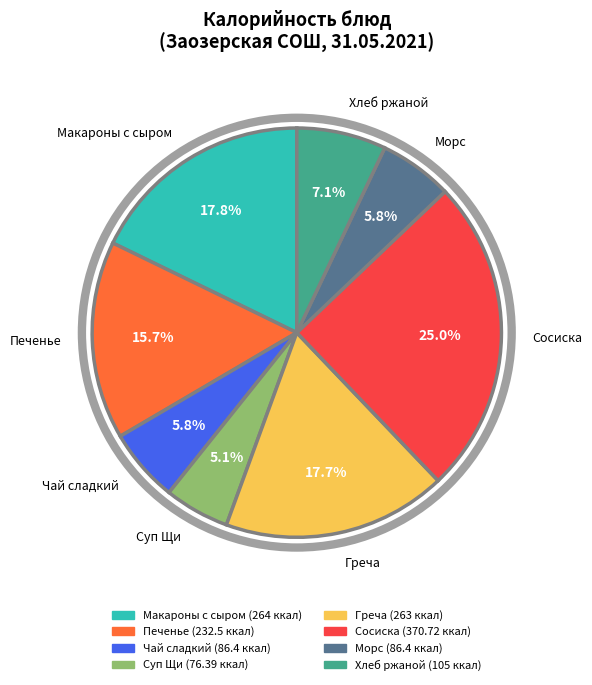

Is there a majority slice in this chart?

No